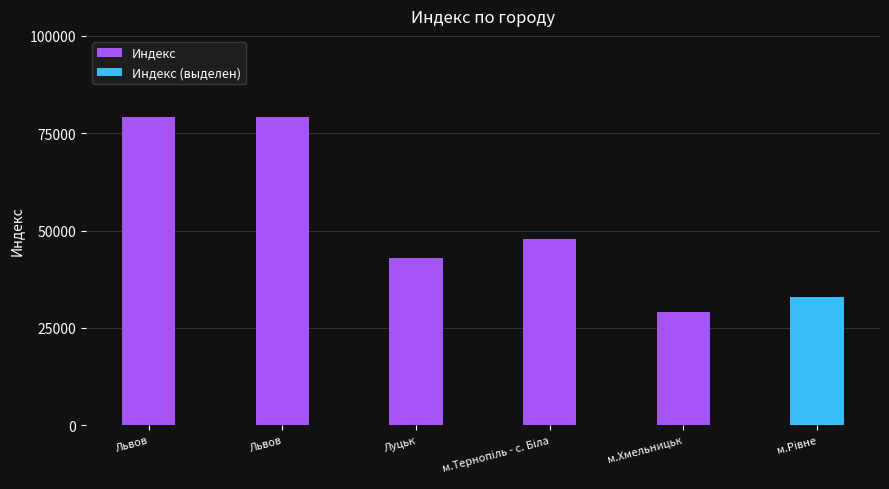

Reading left to right, what are all the values shown in this chart?

Львов=79058	Львов=79037	Луцьк=43005	м.Тернопіль - с. Біла=47707	м.Хмельницьк=29009	м.Рівне=33004